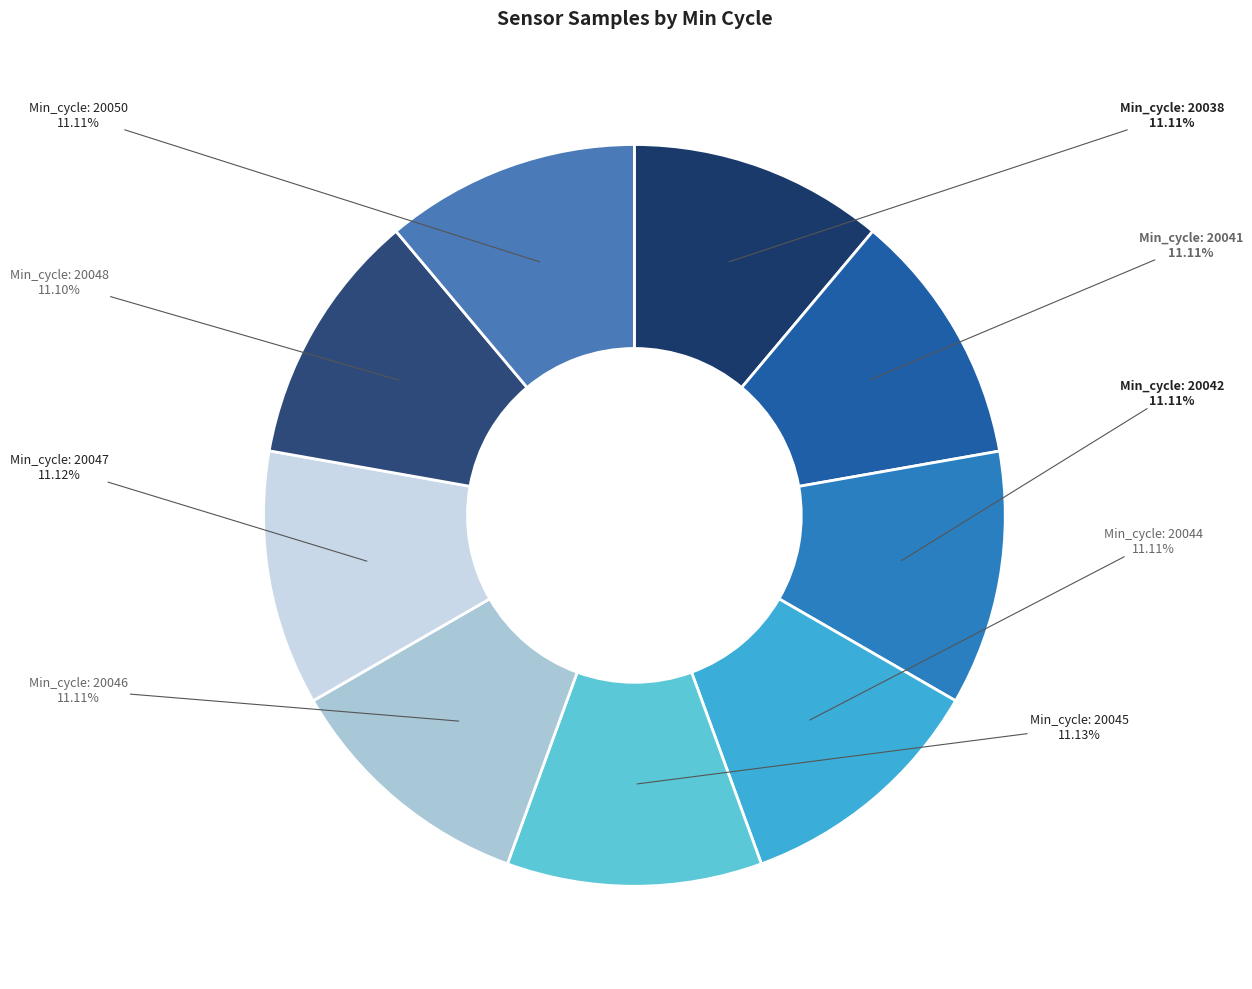

How many segments does this pie chart have?

9